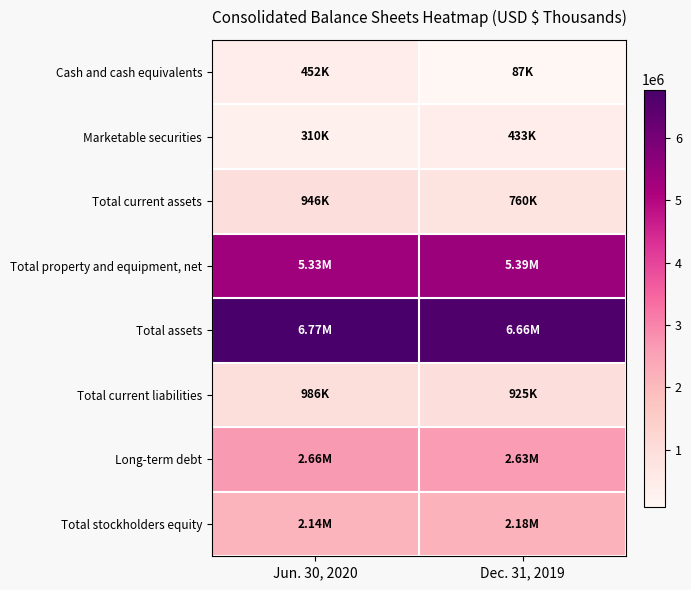

Reading left to right, extract all data points from this chart.

Cash and cash equivalents: Jun. 30, 2020=452247	Dec. 31, 2019=87206
Marketable securities: Jun. 30, 2020=309823	Dec. 31, 2019=432966
Total current assets: Jun. 30, 2020=945849	Dec. 31, 2019=760346
Total property and equipment, net: Jun. 30, 2020=5326696	Dec. 31, 2019=5394681
Total assets: Jun. 30, 2020=6773383	Dec. 31, 2019=6657129
Total current liabilities: Jun. 30, 2020=986187	Dec. 31, 2019=924676
Long-term debt: Jun. 30, 2020=2664122	Dec. 31, 2019=2628989
Total stockholders equity: Jun. 30, 2020=2142962	Dec. 31, 2019=2175014